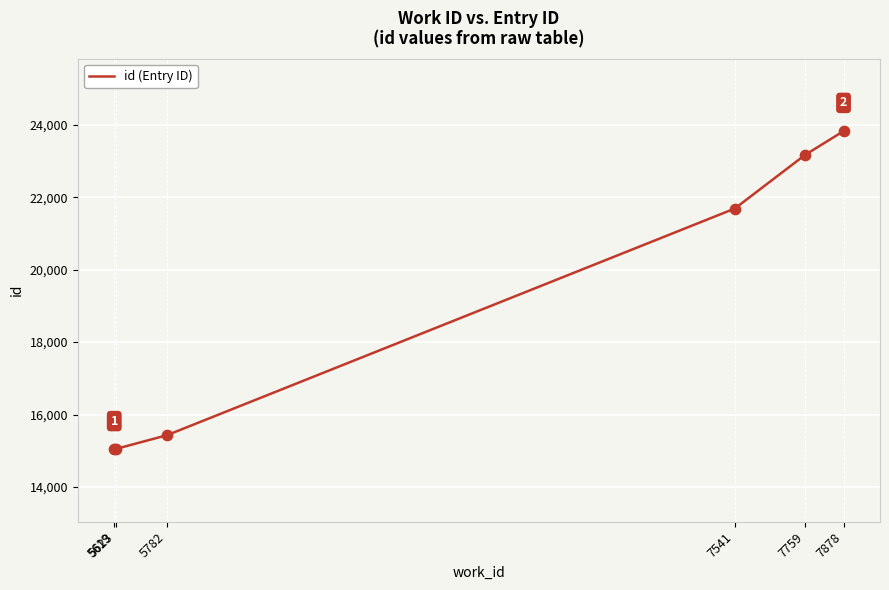

What is the change in value from 5623 to 7541?

+6642